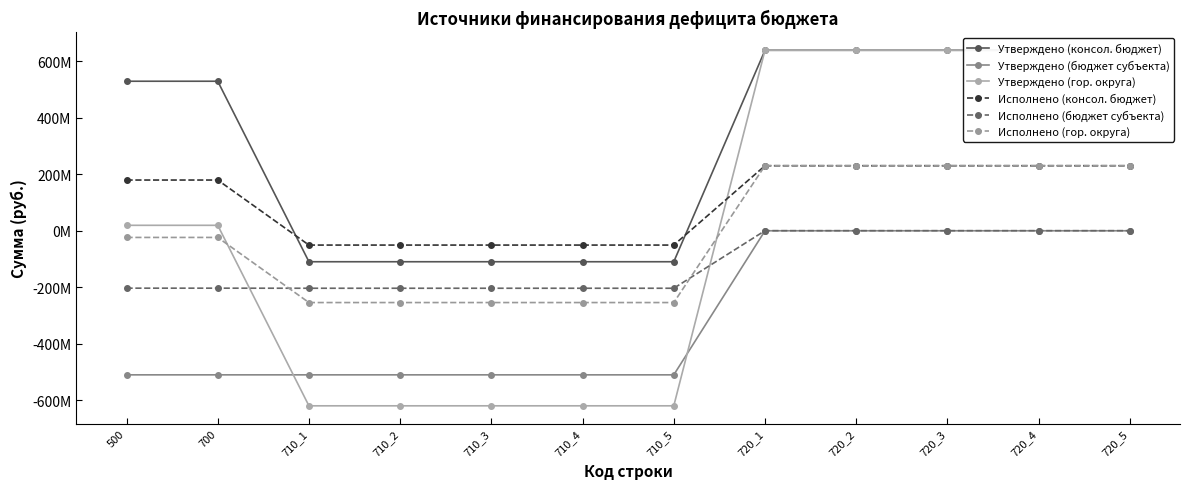

Which series has the largest total across all categories?

Утверждено (консол. бюджет)